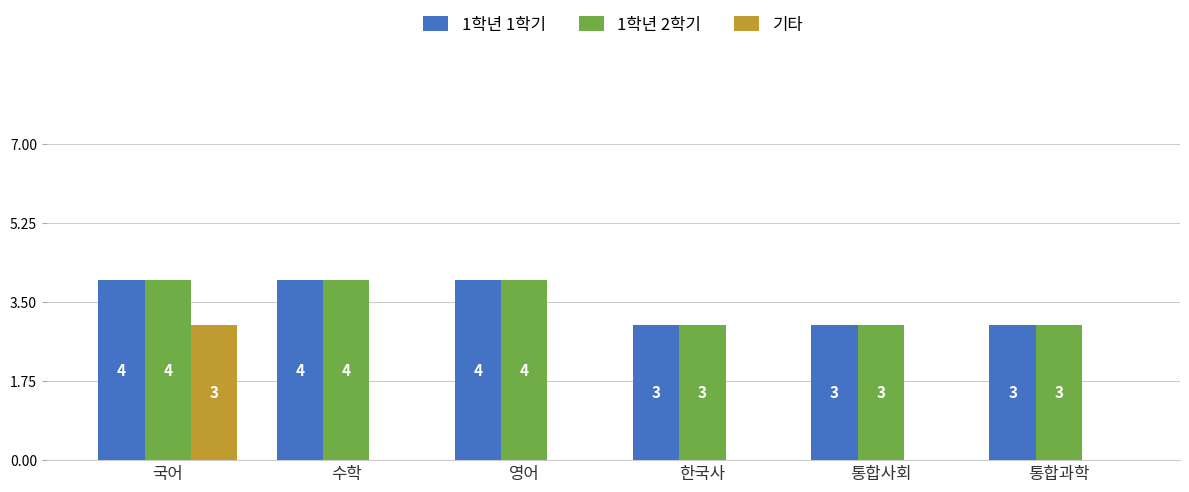

Reading left to right, extract all data points from this chart.

1학년 1학기: 4	4	4	3	3	3
1학년 2학기: 4	4	4	3	3	3
기타: 3	0	0	0	0	0